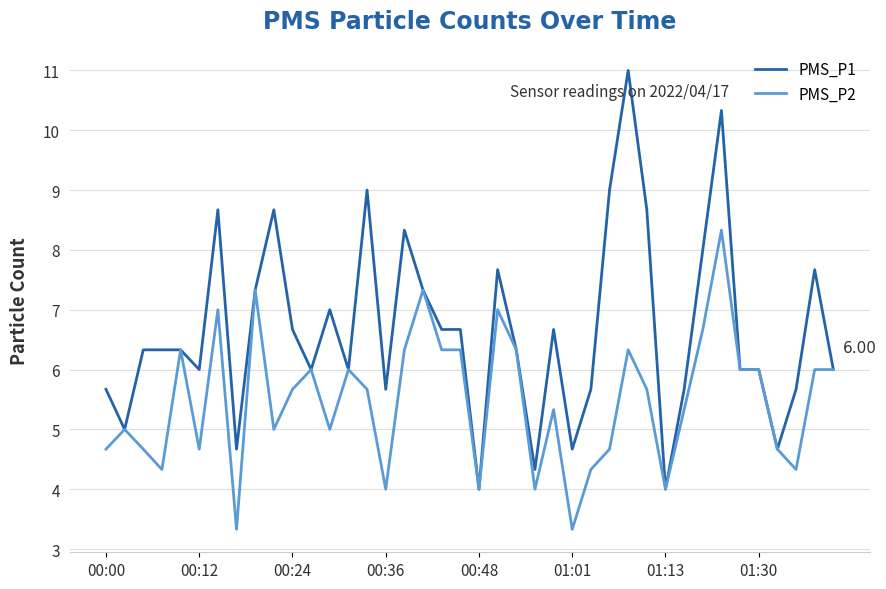

Which series has the largest total across all categories?

PMS_P1